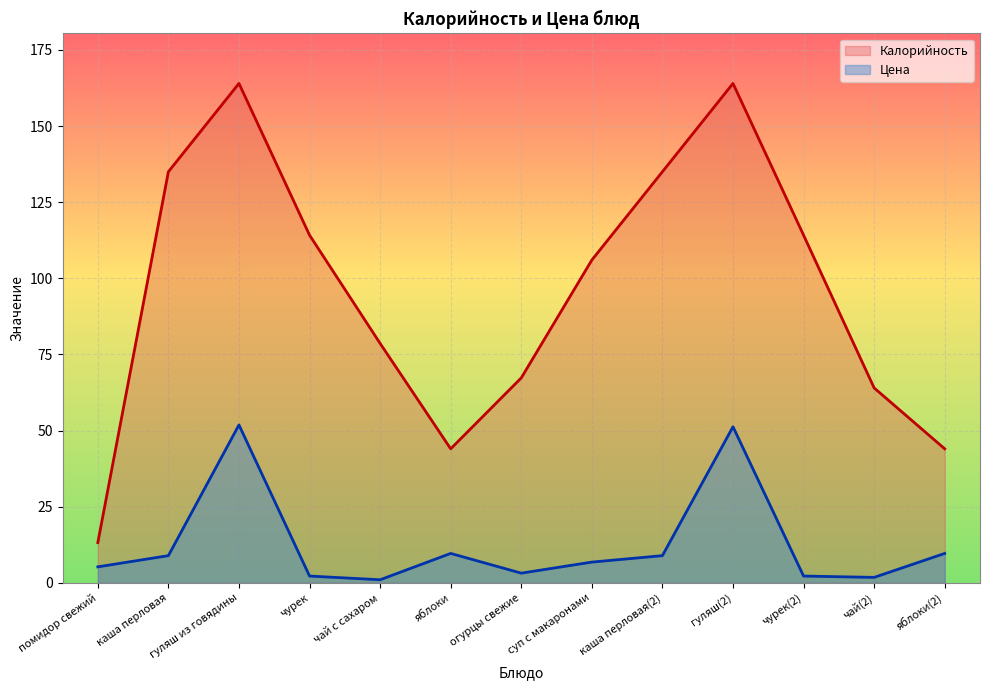

Is it true that Цена equals 5.8 at яблоки?

False